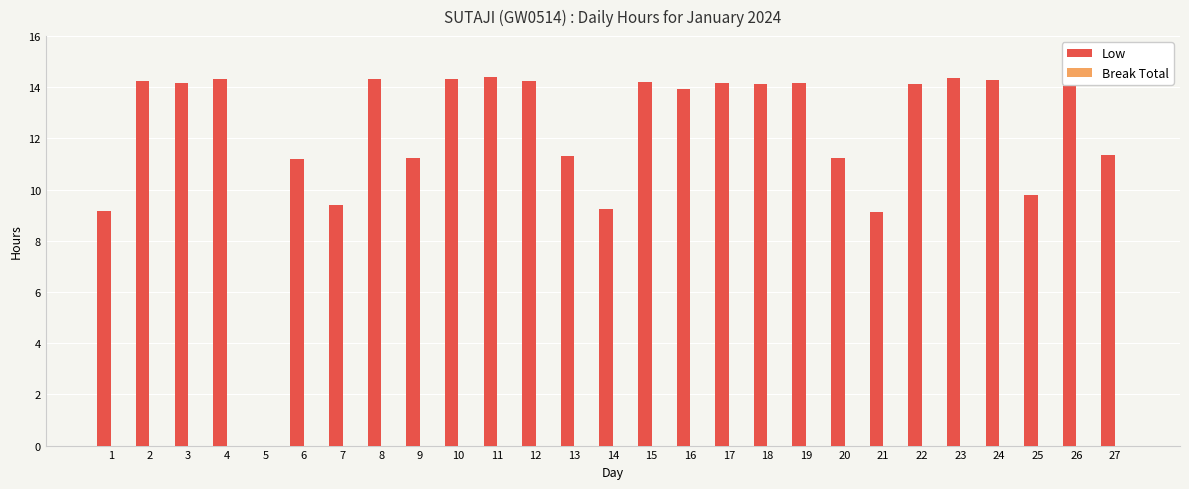

Is it true that the value at 8 is 14.3?

True